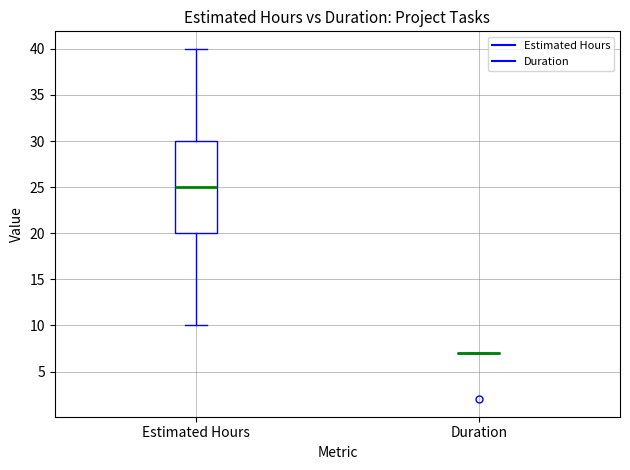

Which box is the tallest, from its lower edge to its upper edge?

Estimated Hours